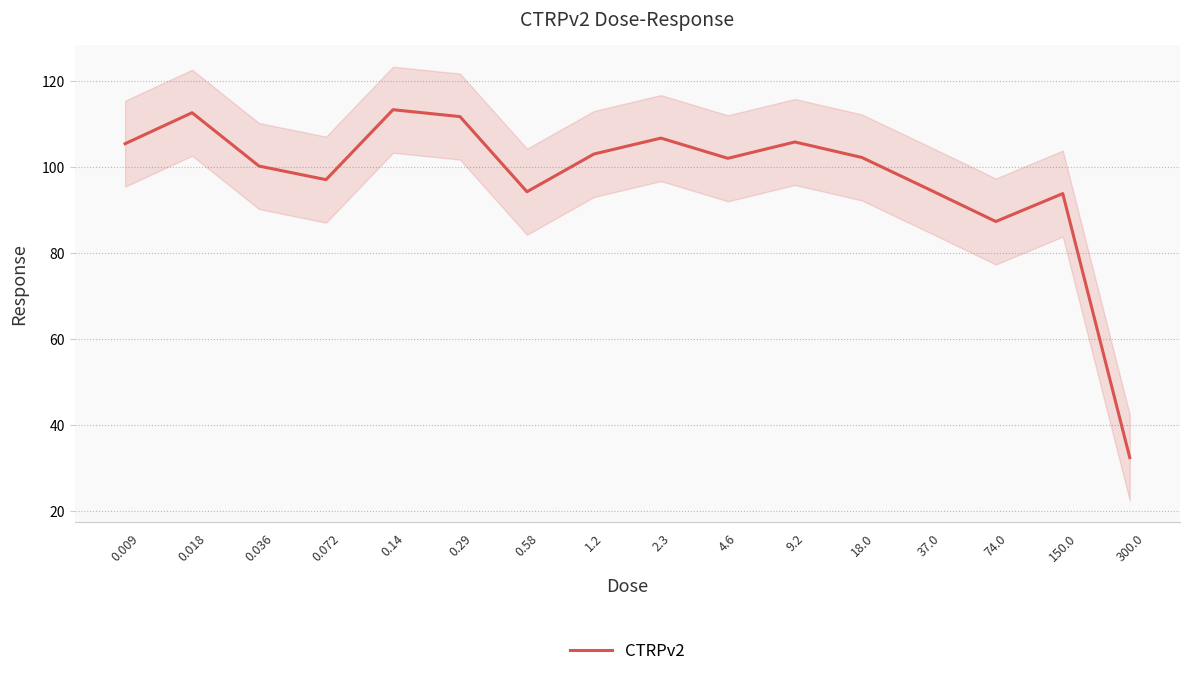

What is the difference between the second highest and second lowest values?

25.3